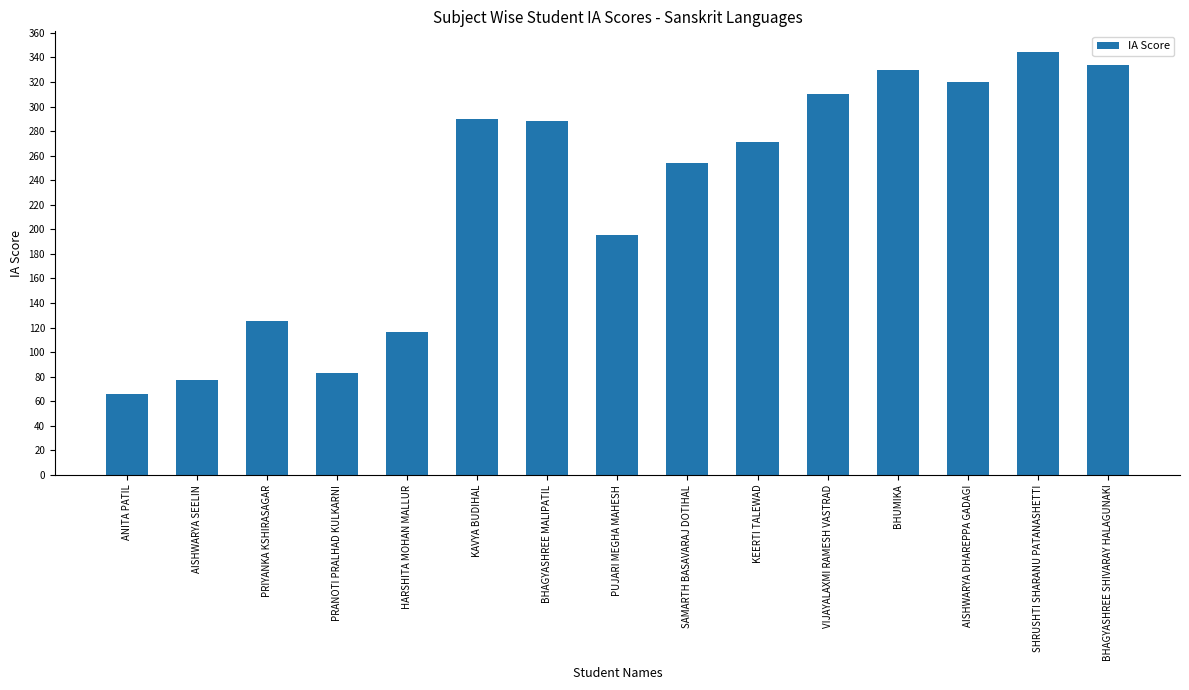

Read the value at PUJARI MEGHA MAHESH, to the nearest 50.

200